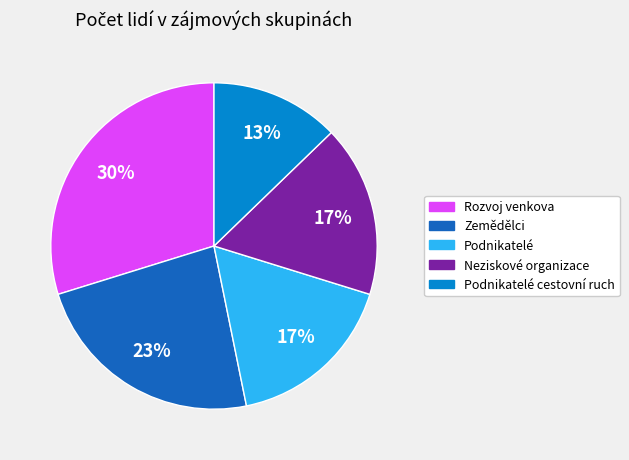

Is there any slice that represents more than half of the pie?

No